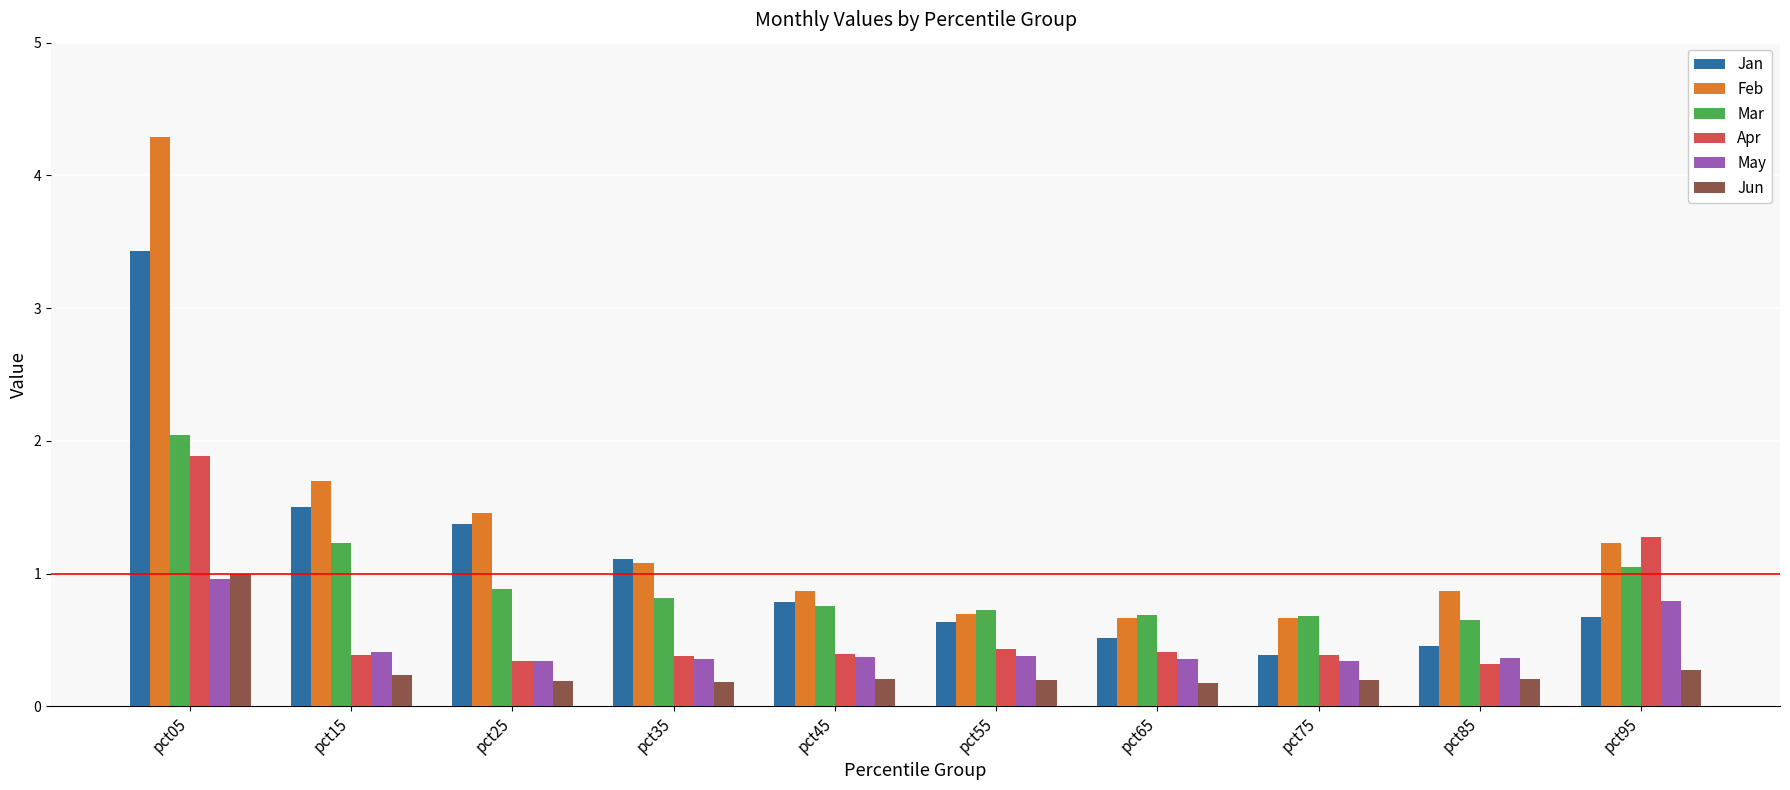

At which category is the sum across all series the highest?

pct05